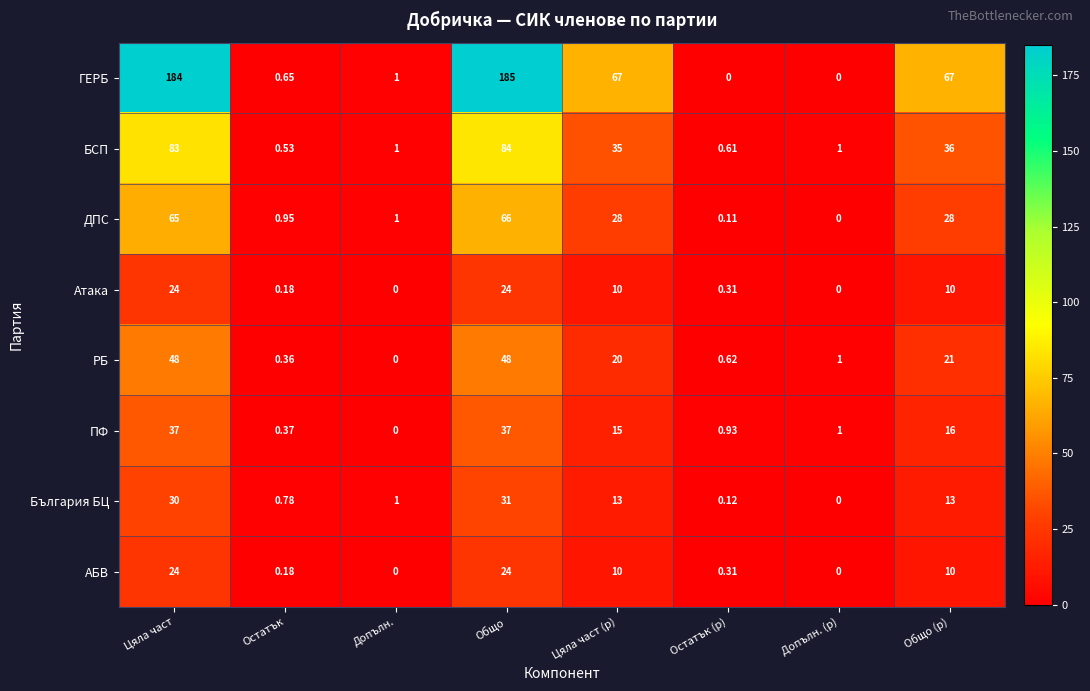

At which label does БСП reach its peak?

Общо